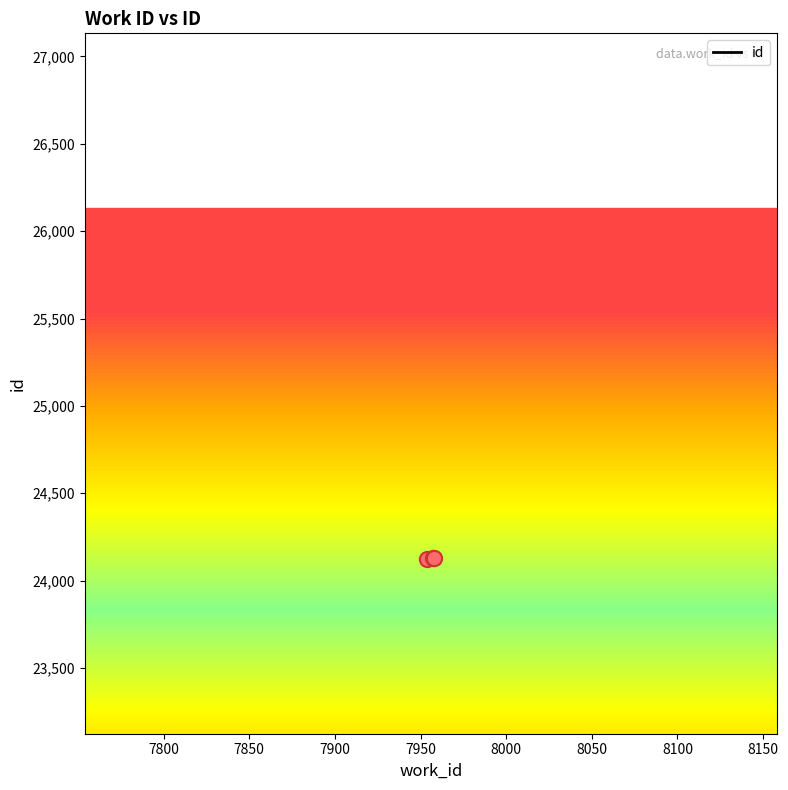

What is the ratio of the value at 7954 to the value at 7957?

1.0